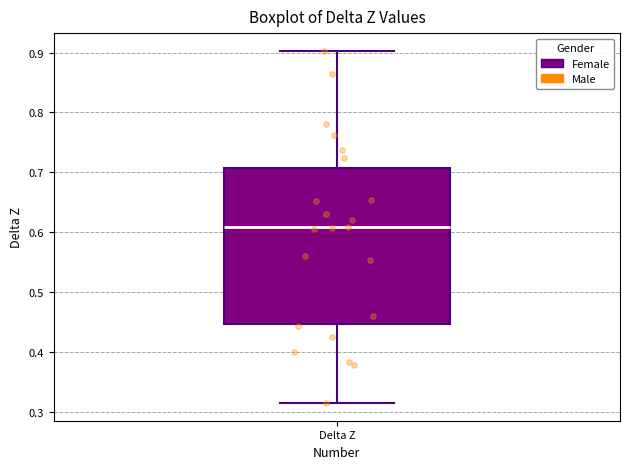

Where is the lower edge of the box for Delta Z on the y-axis? The values are not printed on the chart, so give them approximately, as read against the axis.

0.45